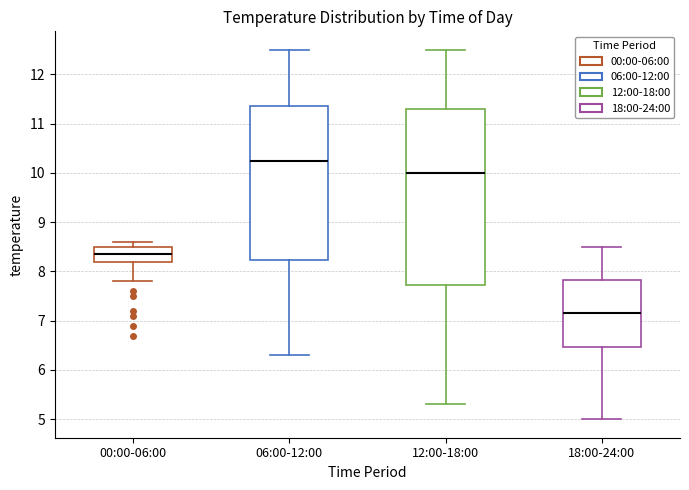

Comparing the boxes themselves (not the whiskers), which one is the tallest?

12:00-18:00